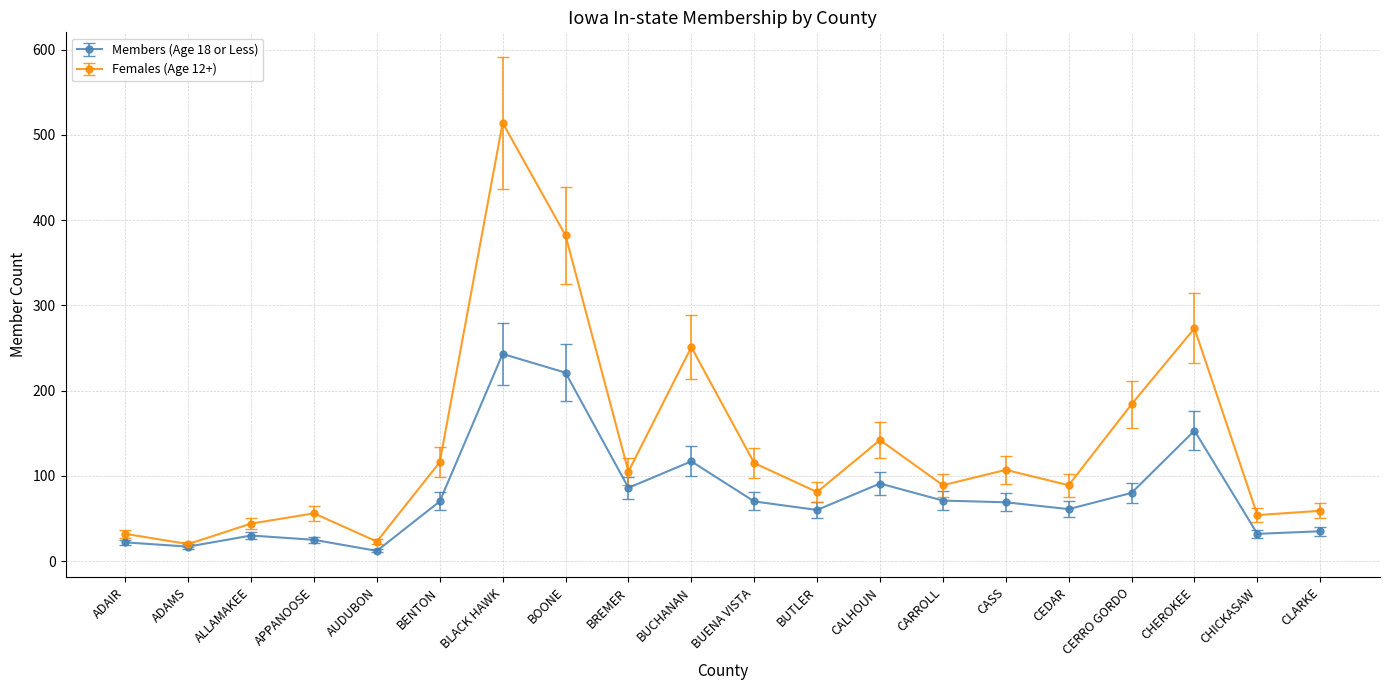

Rank the series at BUENA VISTA from highest to lowest value.

Females (Age 12+), Members (Age 18 or Less)